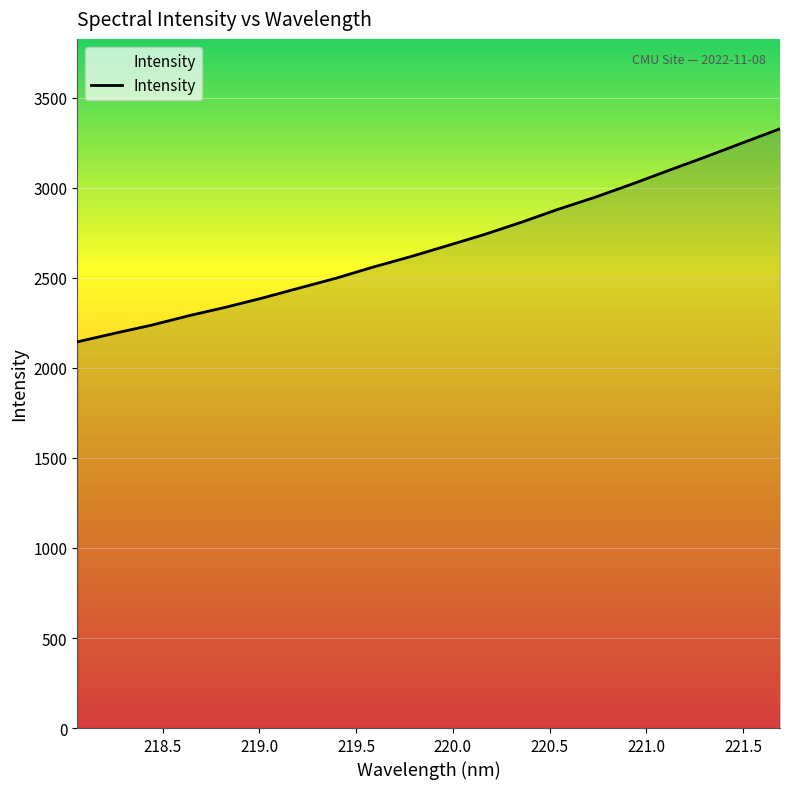

How many series are shown in this chart?

1